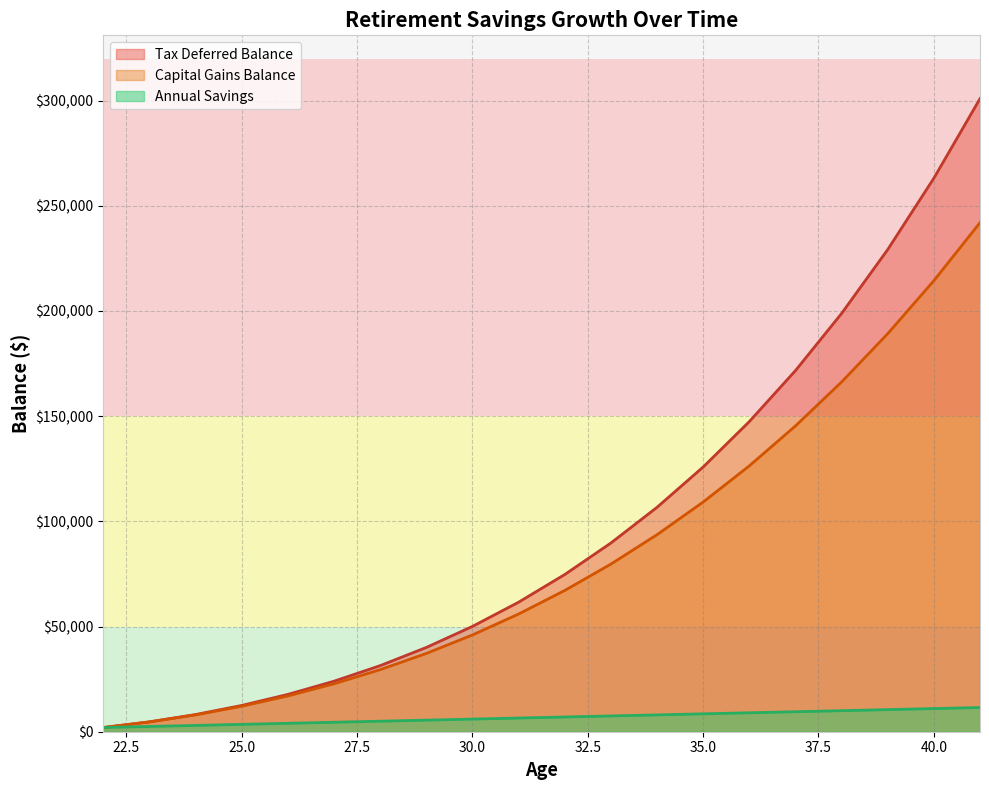

At which label is Tax Deferred Balance closest to 151462?

36